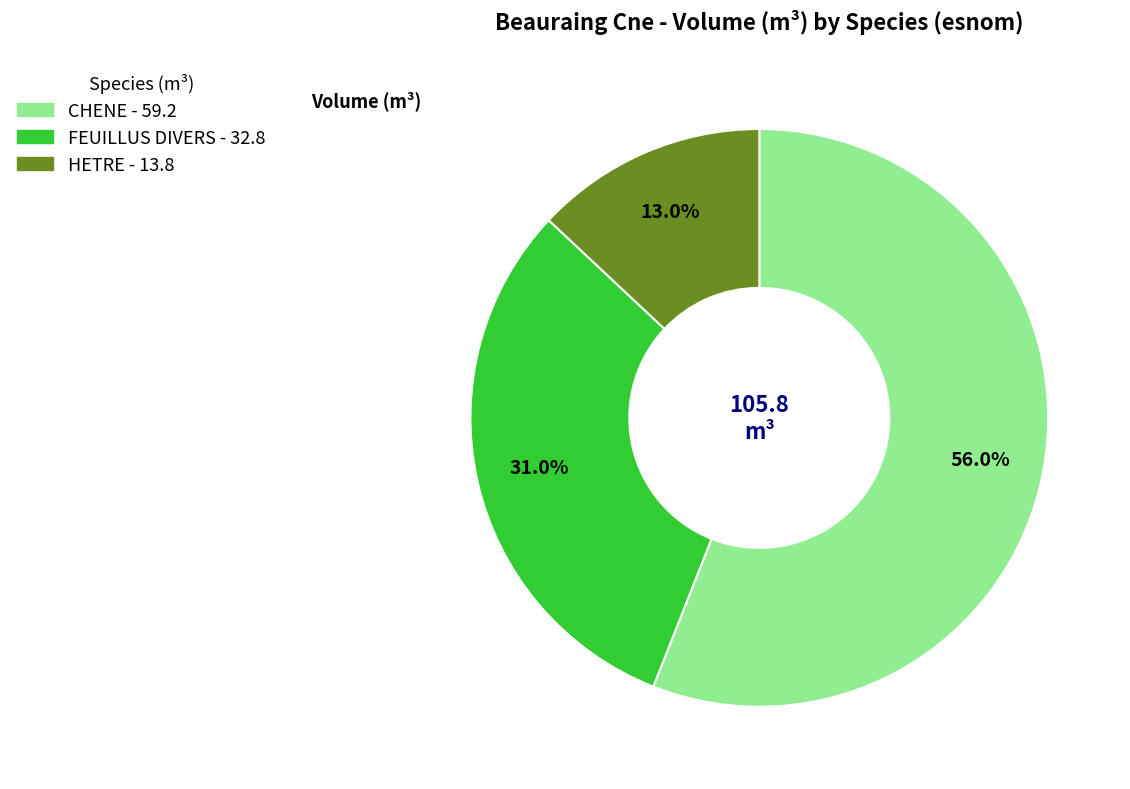

Does any single category account for the majority?

Yes